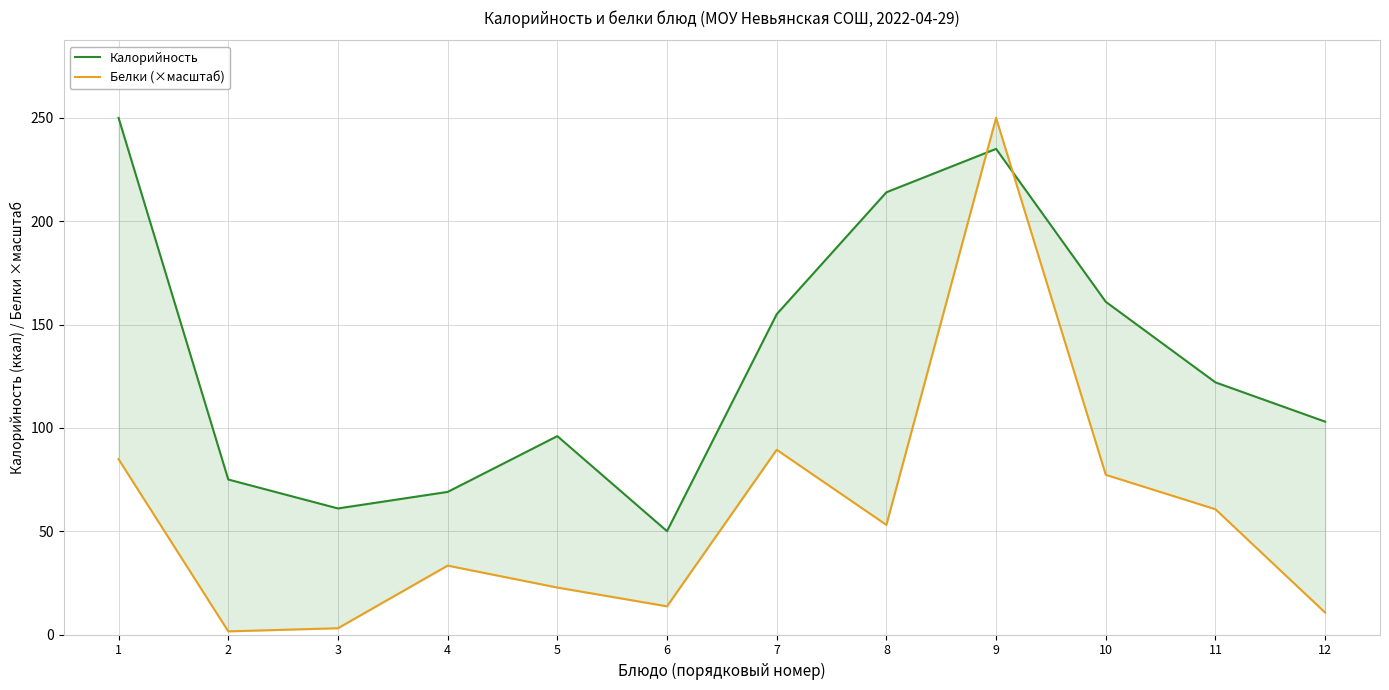

List the labels in order of Калорийность value, smallest first.

6, 3, 4, 2, 5, 12, 11, 7, 10, 8, 9, 1